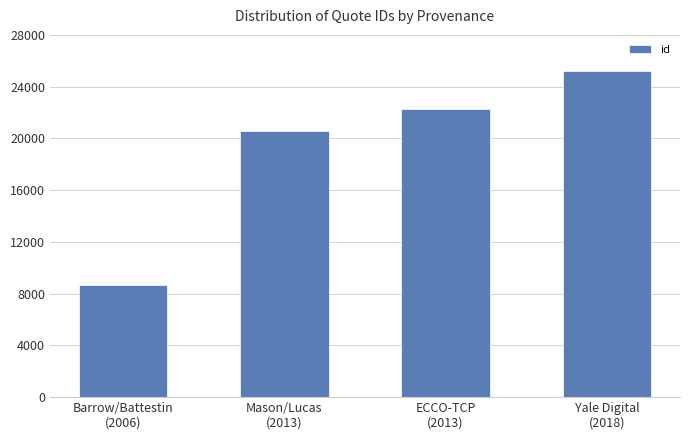

Between Yale Digital
(2018) and Mason/Lucas
(2013), which is larger?

Yale Digital
(2018)